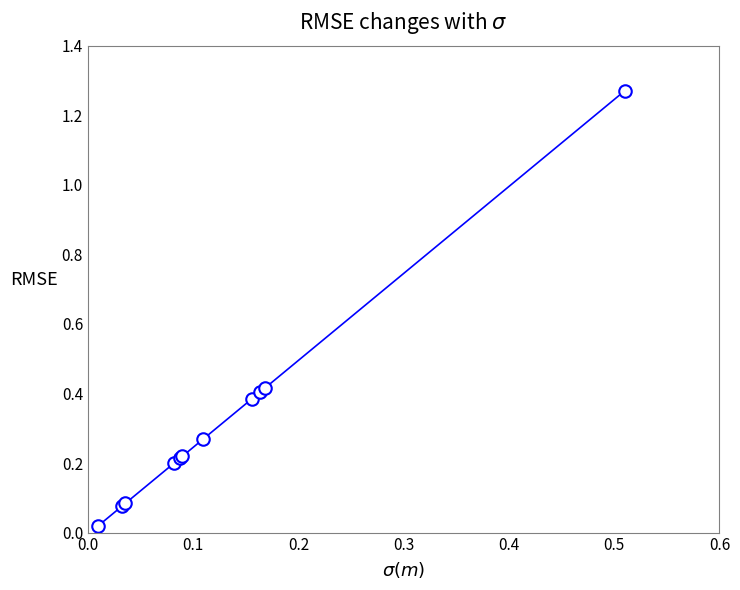

What is the sum of all values?

3.6